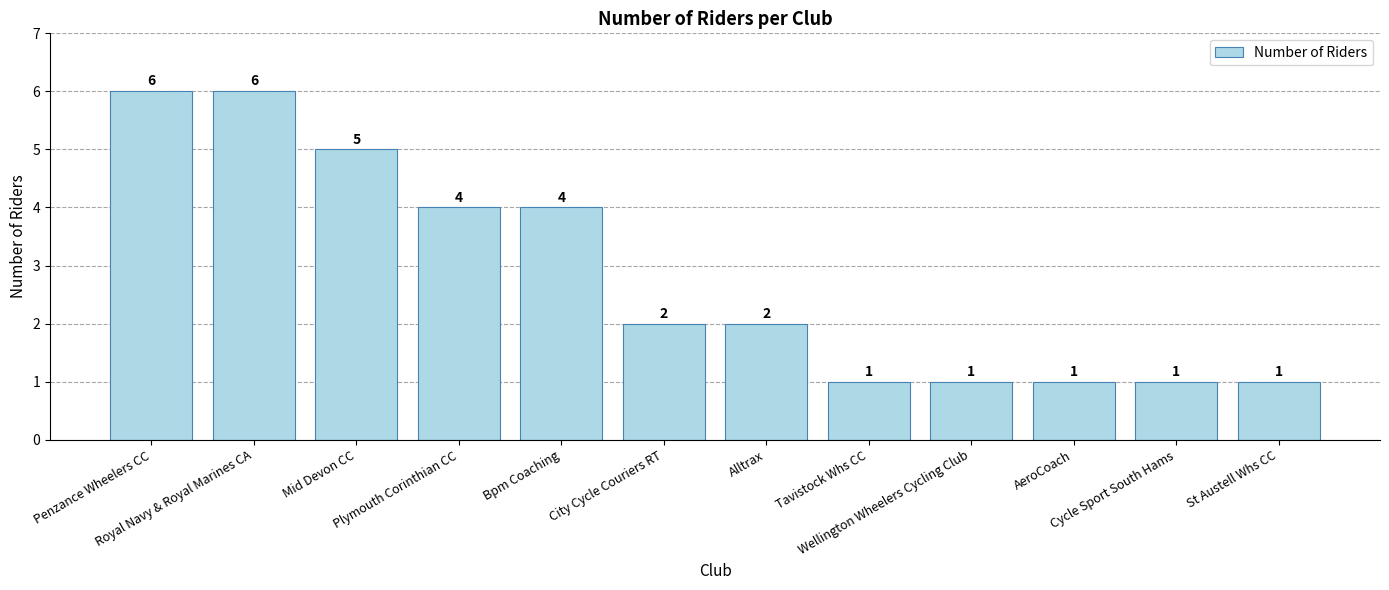

What is the difference between the second highest and second lowest values?

5